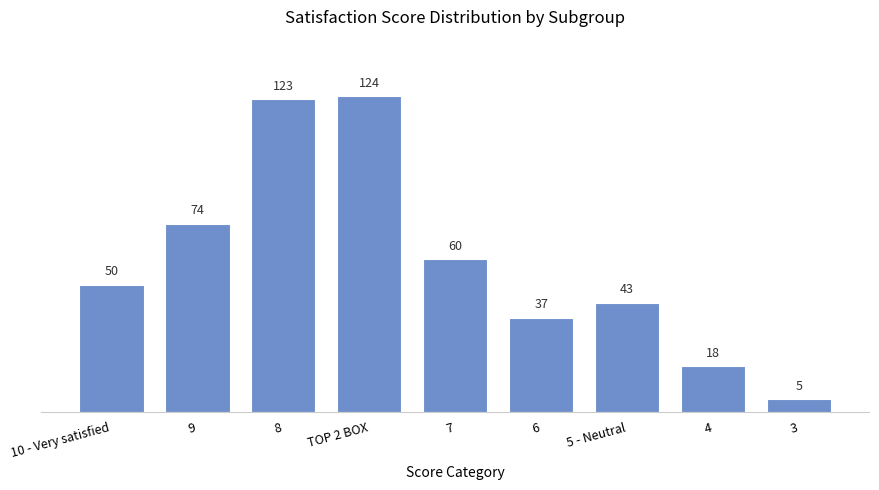

How many bars are there in total?

9